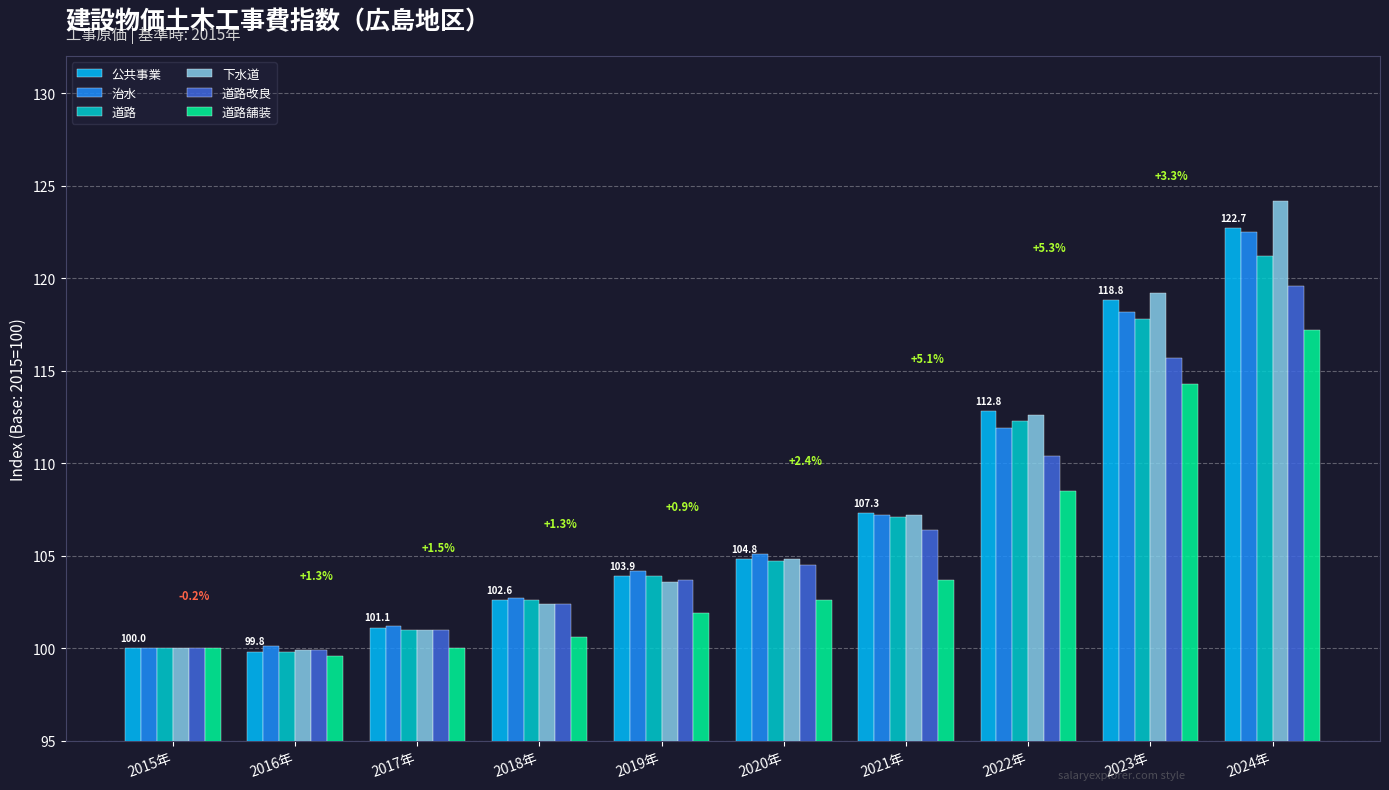

At which label is 道路舗装 closest to 108?

2022年